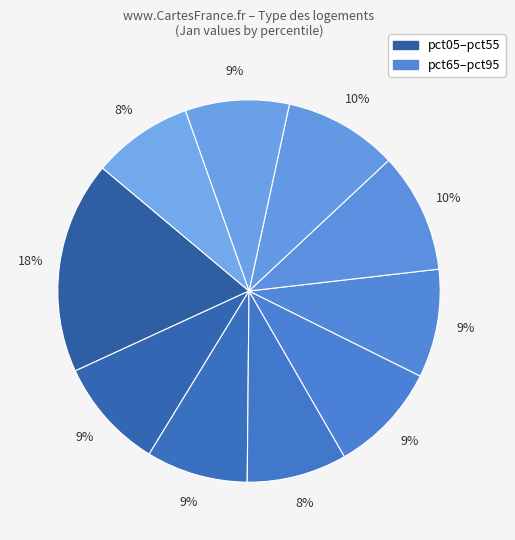

Count the number of slices in the pie.

10